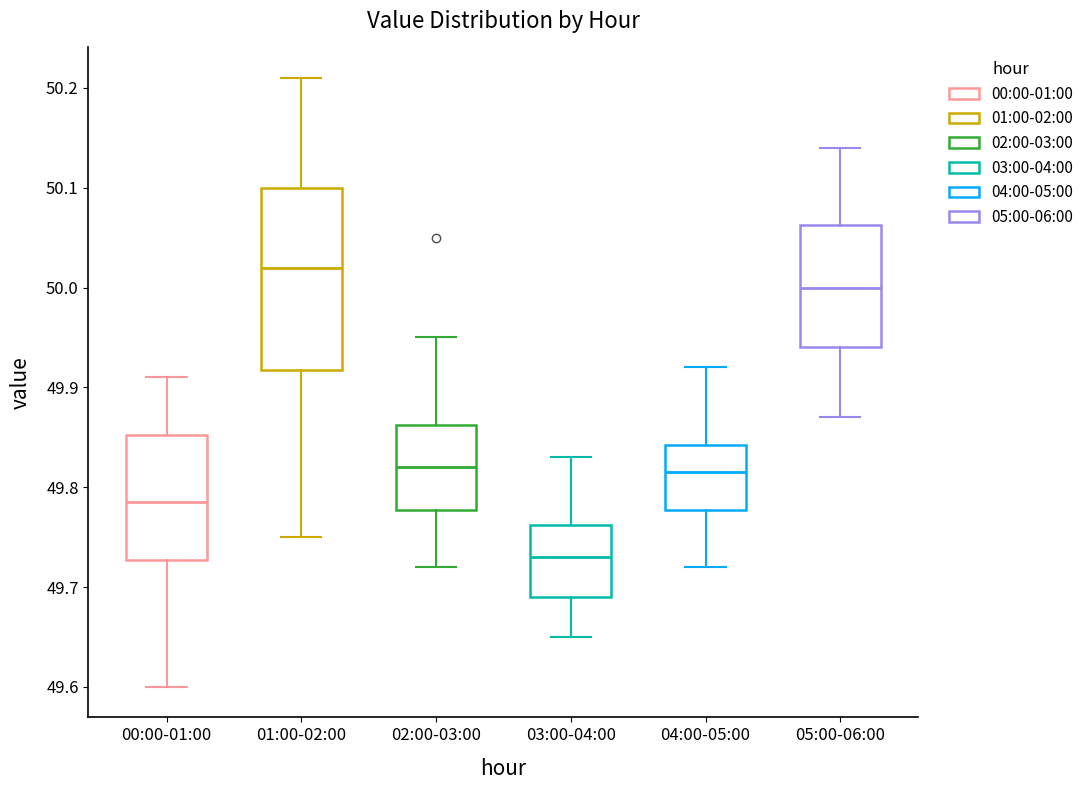

Which box has the highest median line?

01:00-02:00